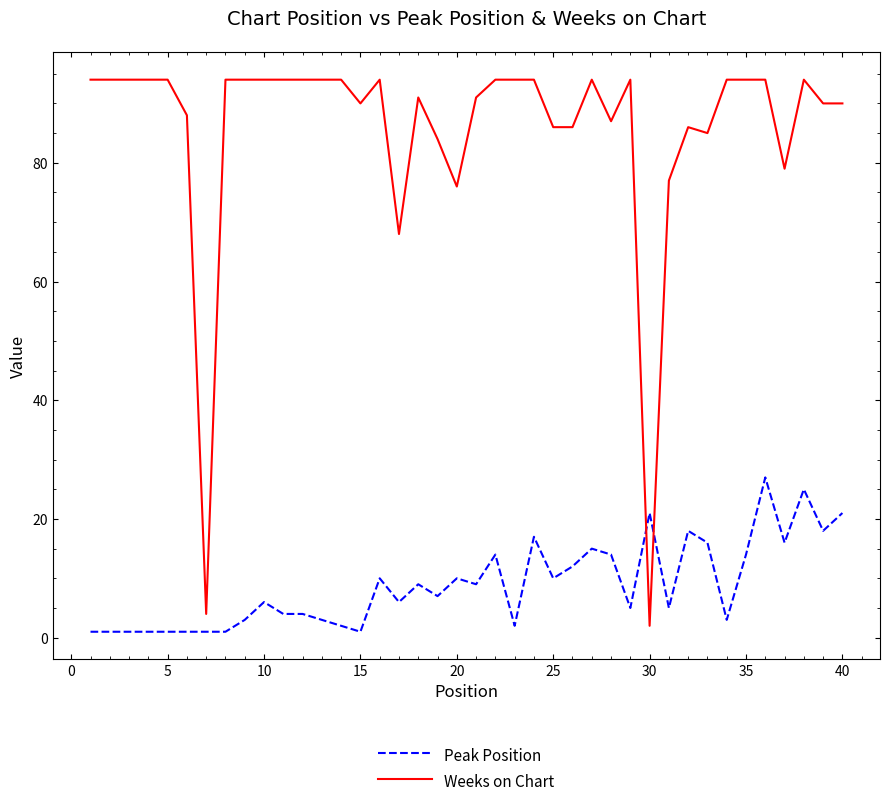

How many intersections are there between Weeks on Chart and Peak Position?

2